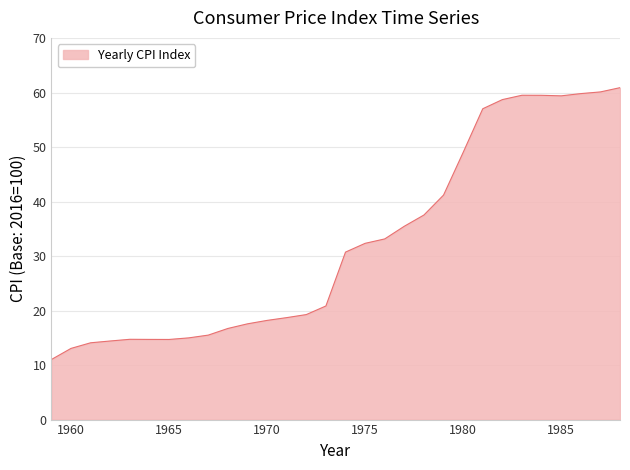

What is the difference between the second highest and minimum values?

49.1